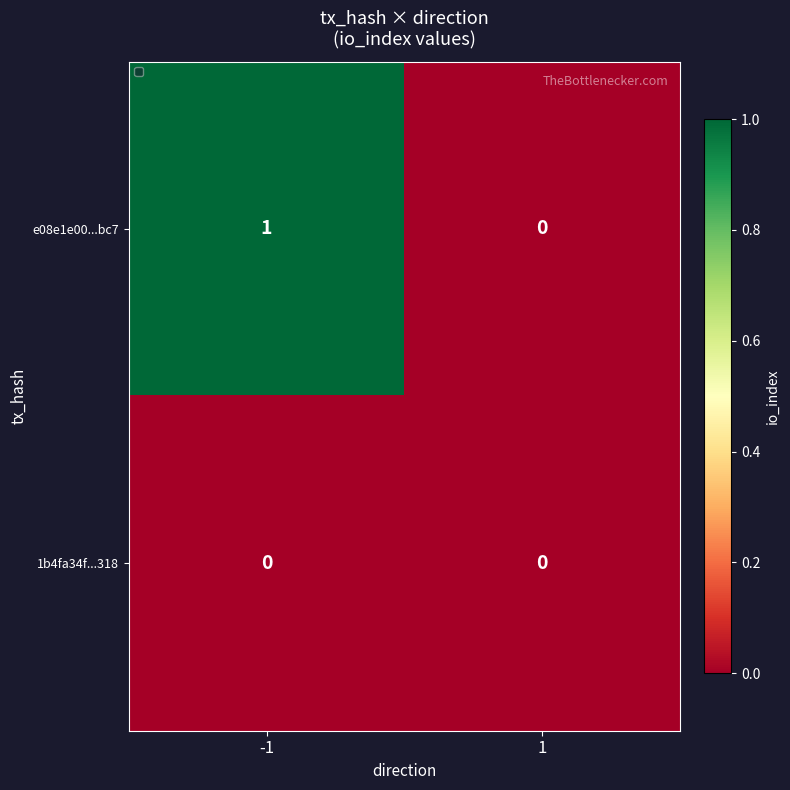

The e08e1e00...bc7 series shows 1 at 1. True or false?

False